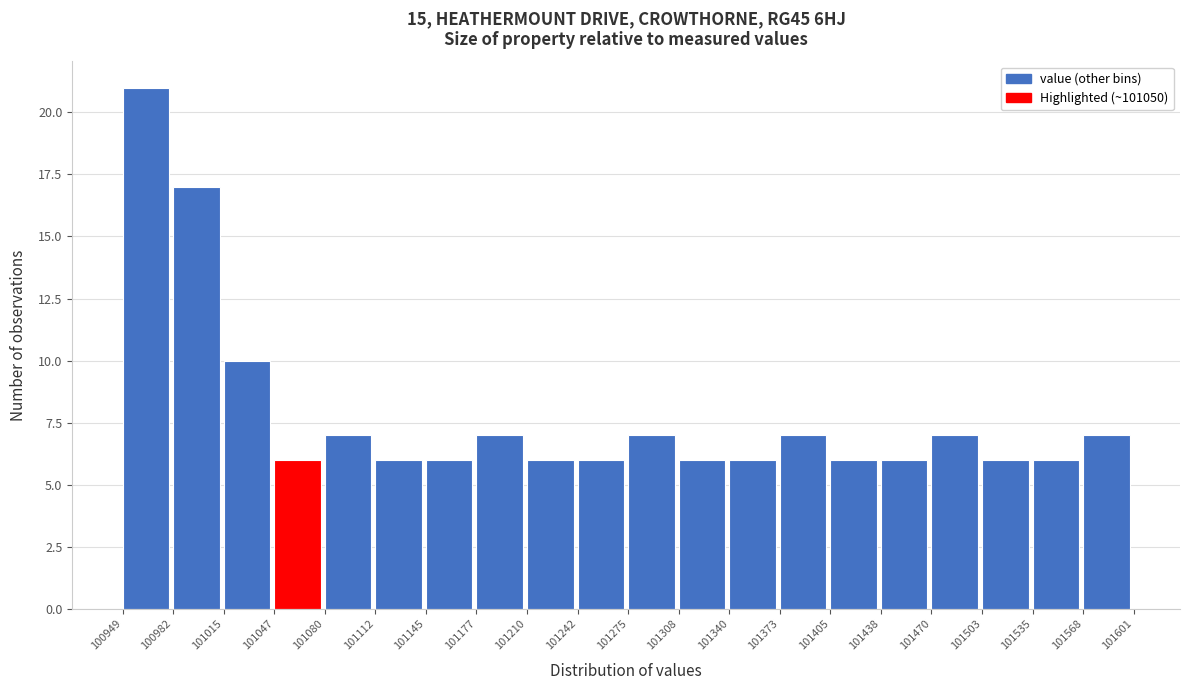

Reading left to right, transcribe this chart: for each bar, give the range it covers on the x-axis and its height. The values are not printed on the chart, so give them approximately, as read against the axis.

100949 to 100982: 21
100982 to 101015: 17
101015 to 101047: 10
101047 to 101080: 6
101080 to 101112: 7
101112 to 101145: 6
101145 to 101177: 6
101177 to 101210: 7
101210 to 101242: 6
101242 to 101275: 6
101275 to 101308: 7
101308 to 101340: 6
101340 to 101373: 6
101373 to 101405: 7
101405 to 101438: 6
101438 to 101470: 6
101470 to 101503: 7
101503 to 101535: 6
101535 to 101568: 6
101568 to 101601: 7